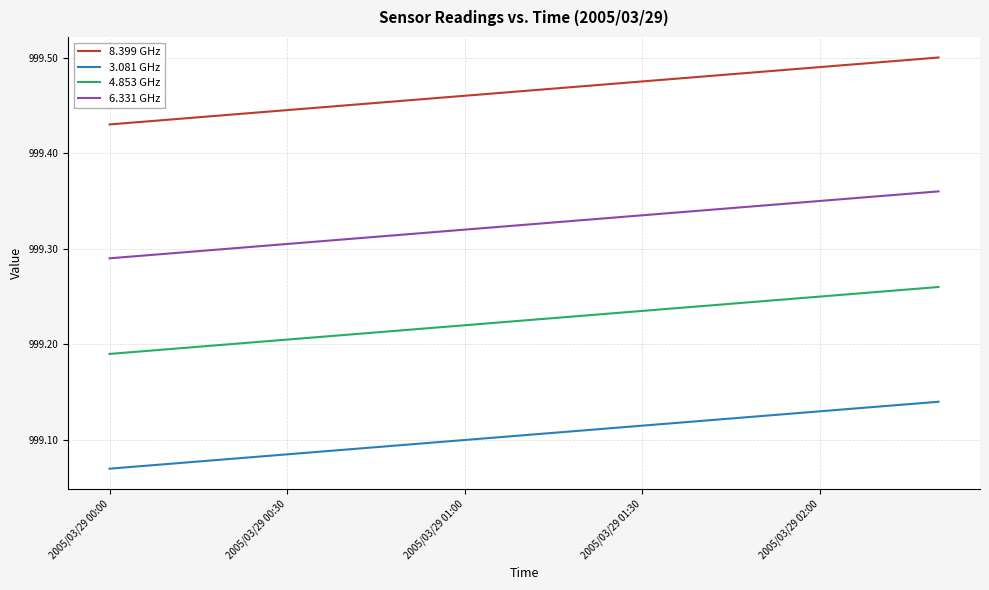

True or false: 3.081 GHz and 4.853 GHz intersect in this chart.

False